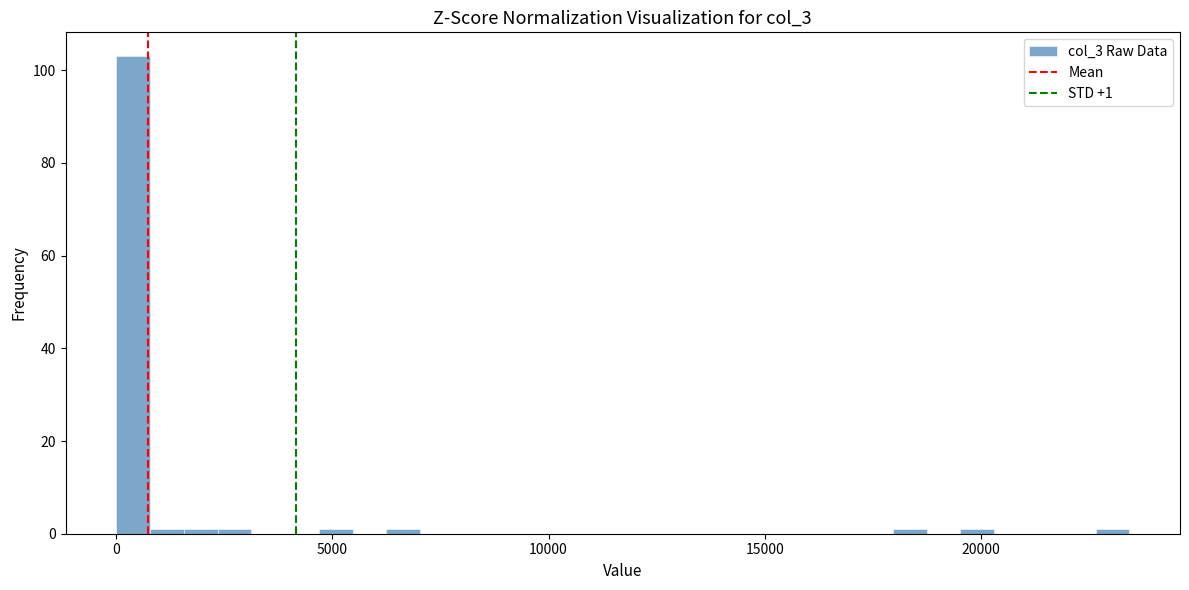

Around what value on the x-axis is the tallest bar? Give the approximate position of its centre, as read against the axis.

500